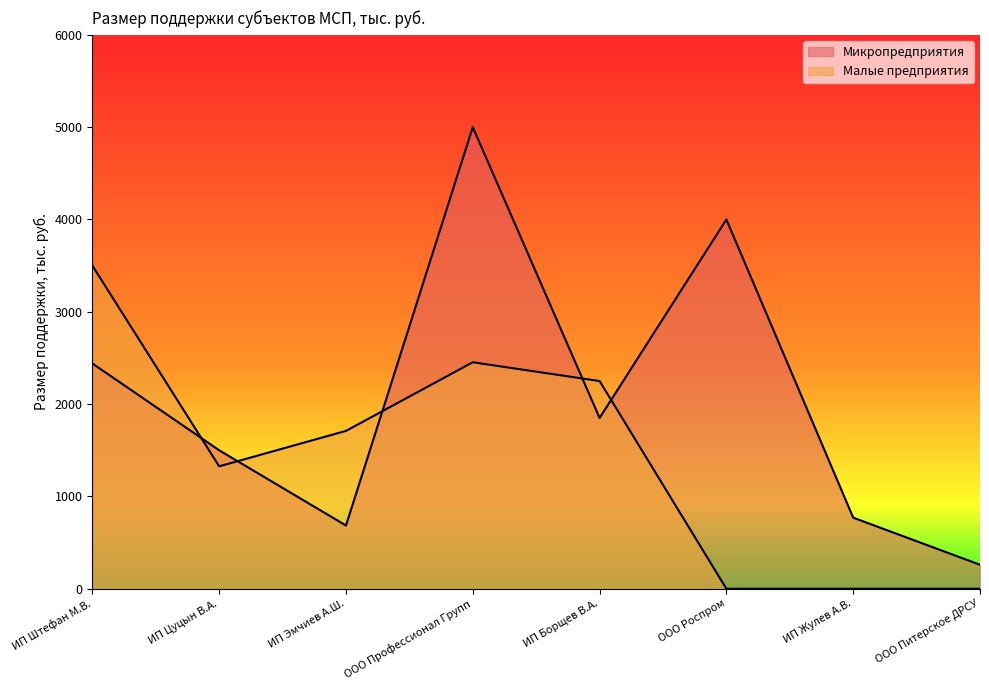

True or false: Микропредприятия has more than 1 points higher than both neighbors.

True